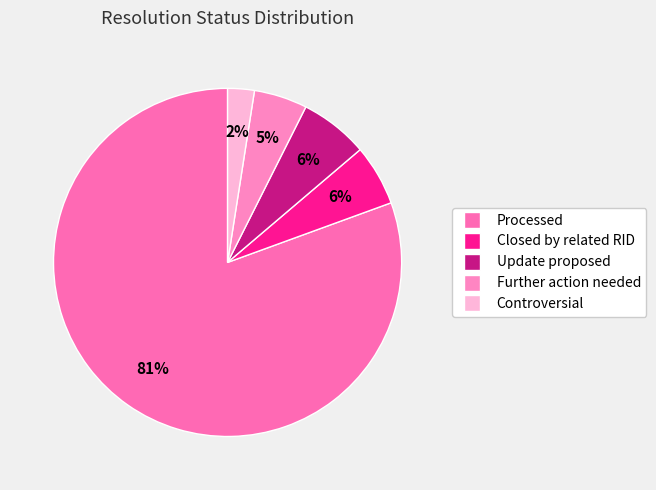

To the nearest percent, what percentage of the pie is Update proposed?

6%